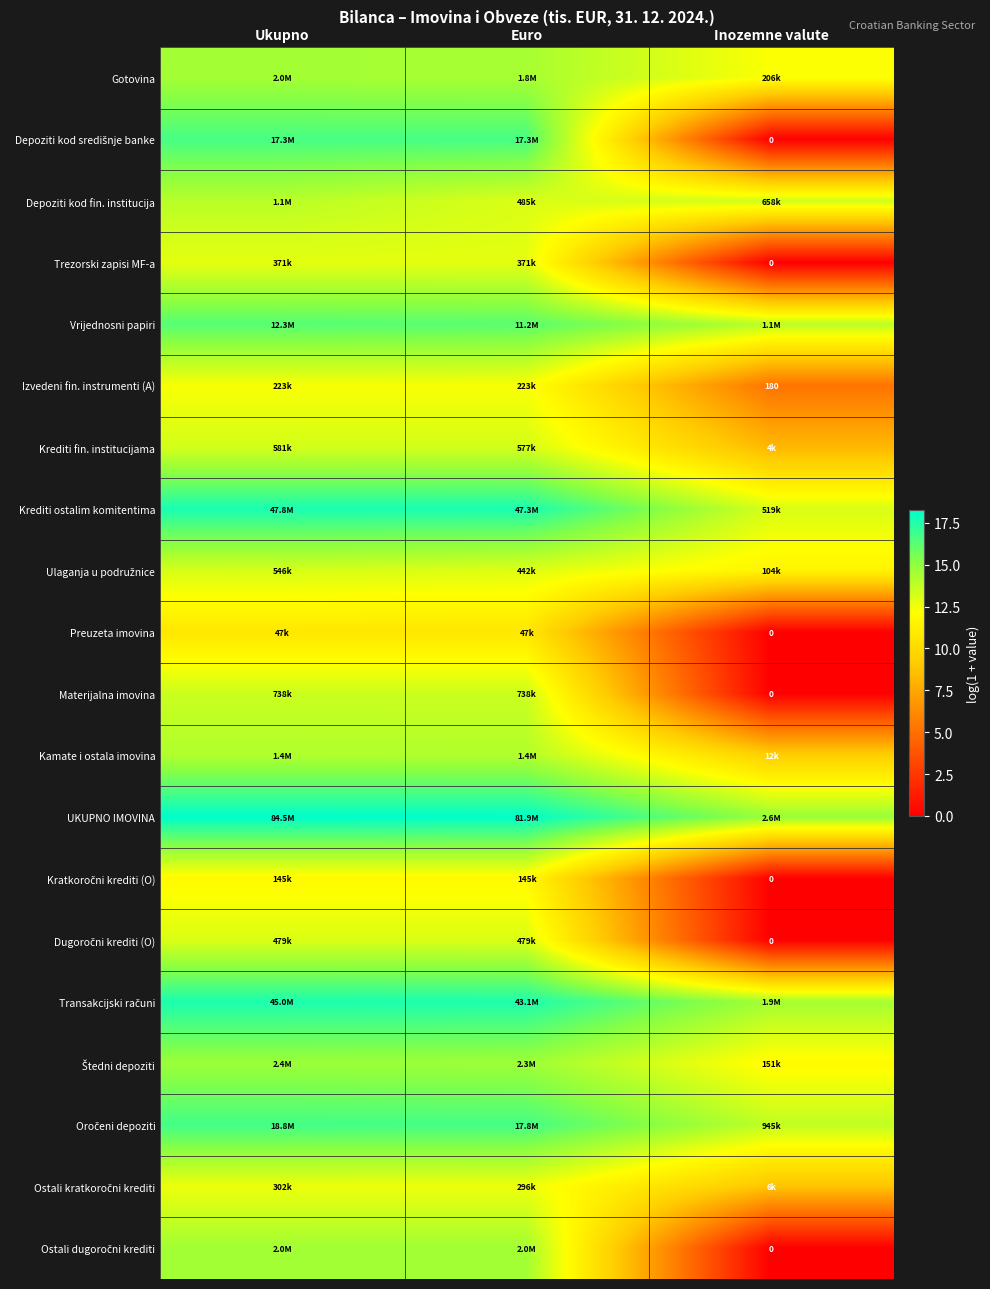

Where is Kamate i ostala imovina nearest to the value 11?

Inozemne valute